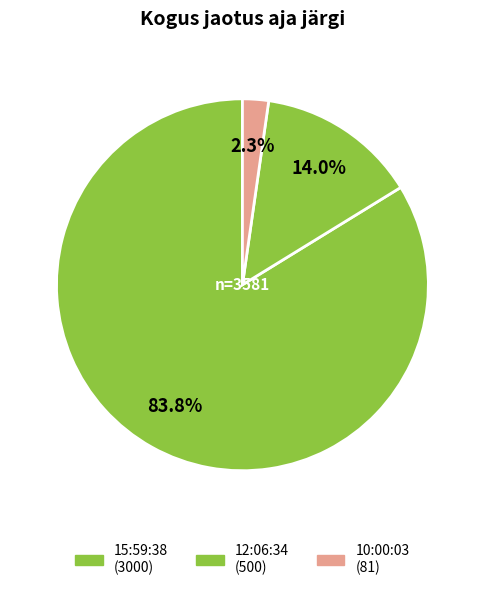

Rank the categories by value from highest to lowest.

15:59:38, 12:06:34, 10:00:03